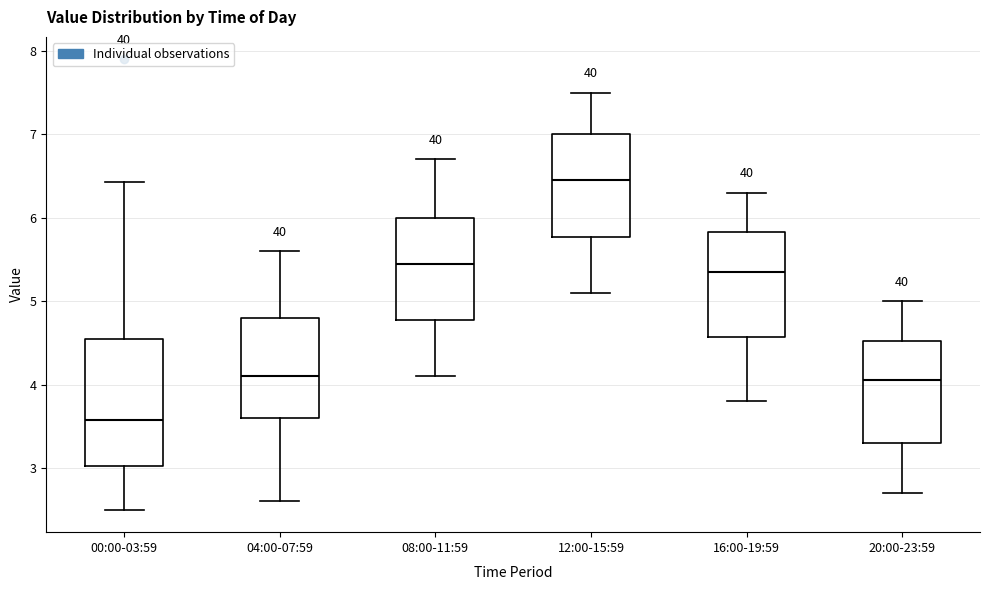

Which box has the highest median line?

12:00-15:59